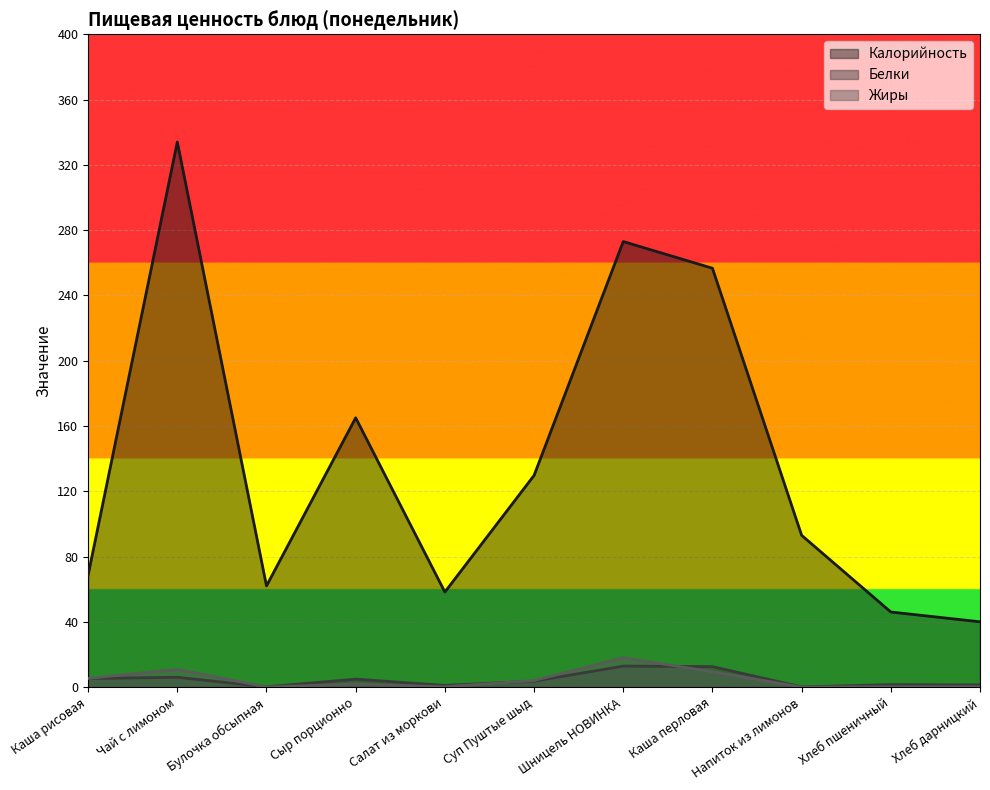

What is the lowest value of the Белки series?

0.1